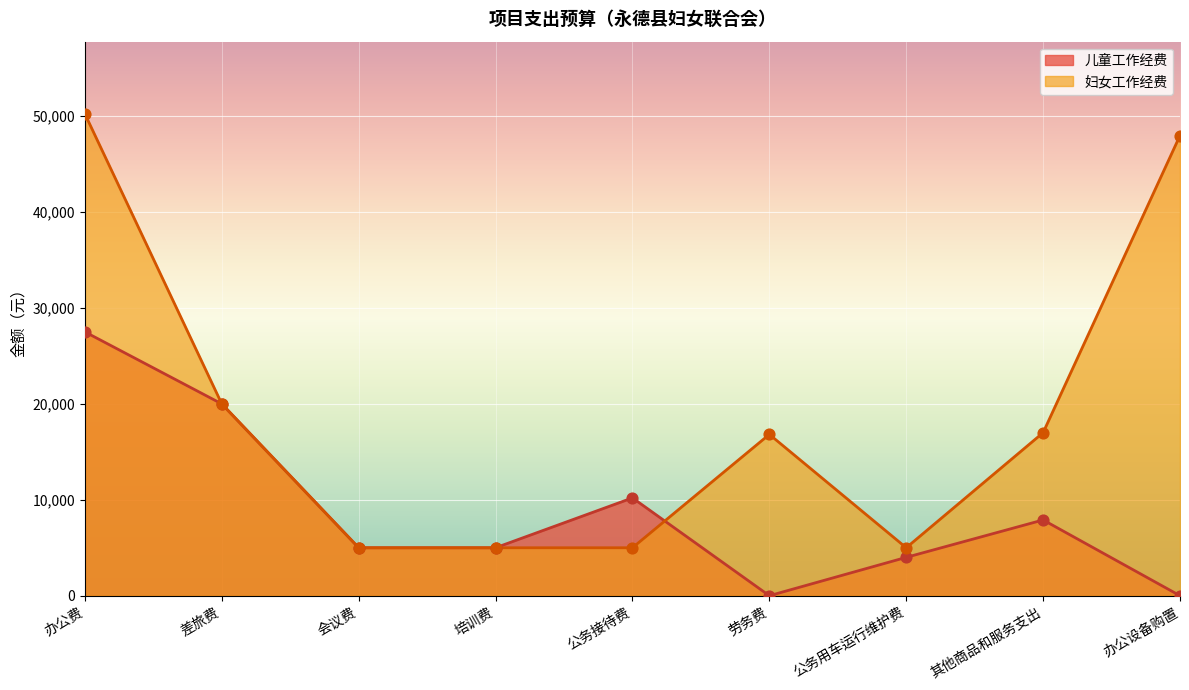

What is the change in value from 办公费 to 会议费?

-45233